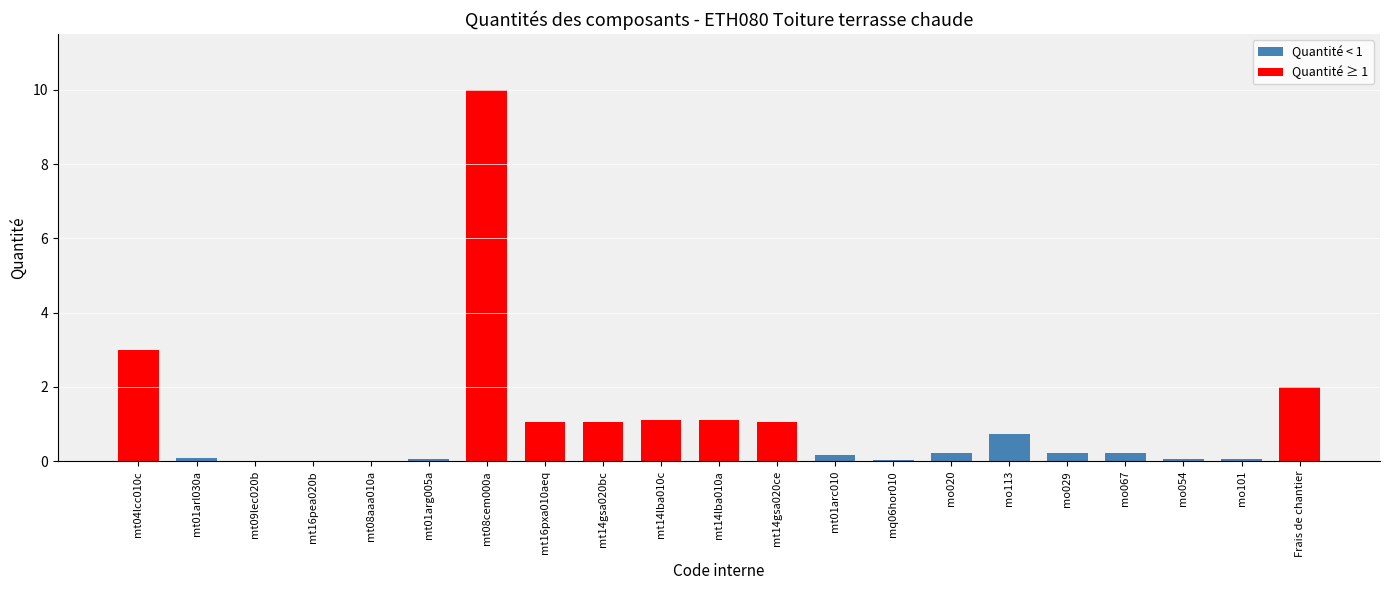

True or false: the data shows 0.3 at mt16pxa010aeq.

False